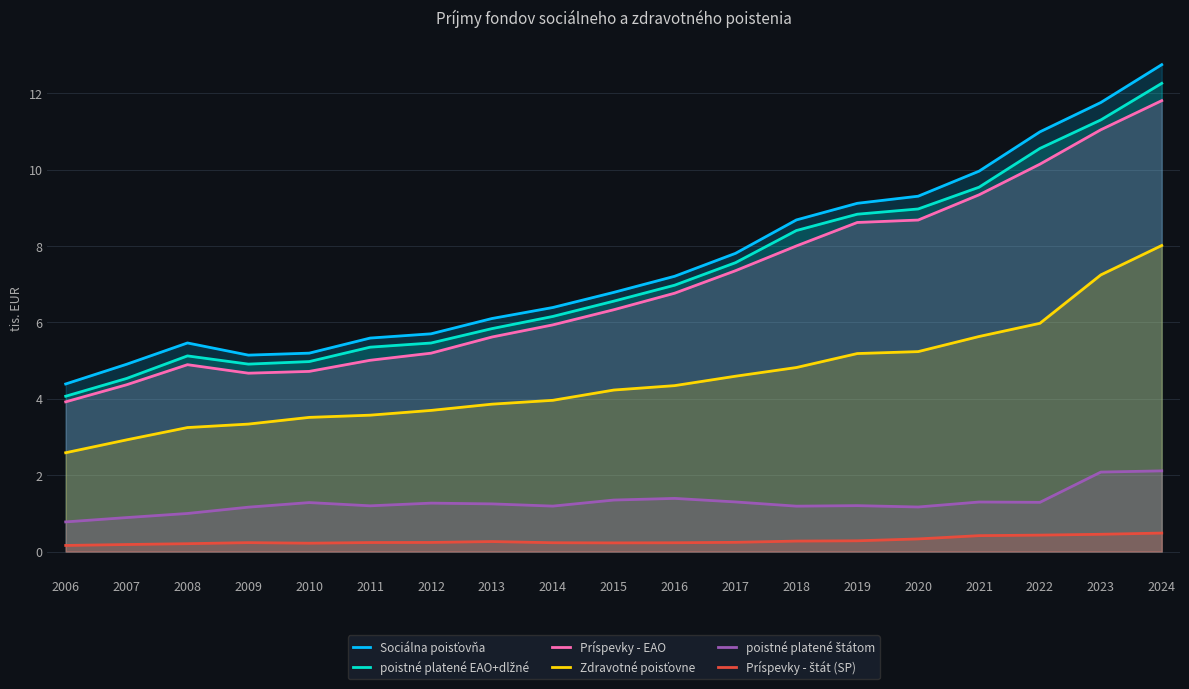

Reading left to right, list all the values displayed in this chart.

Sociálna poisťovňa: 4.4	4.9	5.5	5.1	5.2	5.6	5.7	6.1	6.4	6.8	7.2	7.8	8.7	9.1	9.3	10.0	11.0	11.8	12.7
poistné platené EAO+dlžné: 4.1	4.5	5.1	4.9	5.0	5.4	5.5	5.8	6.2	6.6	7.0	7.6	8.4	8.8	9.0	9.5	10.6	11.3	12.3
Príspevky - EAO: 3.9	4.4	4.9	4.7	4.7	5.0	5.2	5.6	5.9	6.3	6.8	7.4	8.0	8.6	8.7	9.3	10.1	11.0	11.8
Zdravotné poisťovne: 2.6	2.9	3.2	3.3	3.5	3.6	3.7	3.9	4.0	4.2	4.3	4.6	4.8	5.2	5.2	5.6	6.0	7.2	8.0
poistné platené štátom: 0.8	0.9	1.0	1.2	1.3	1.2	1.3	1.2	1.2	1.3	1.4	1.3	1.2	1.2	1.2	1.3	1.3	2.1	2.1
Príspevky - štát (SP): 0.2	0.2	0.2	0.2	0.2	0.2	0.2	0.3	0.2	0.2	0.2	0.2	0.3	0.3	0.3	0.4	0.4	0.5	0.5